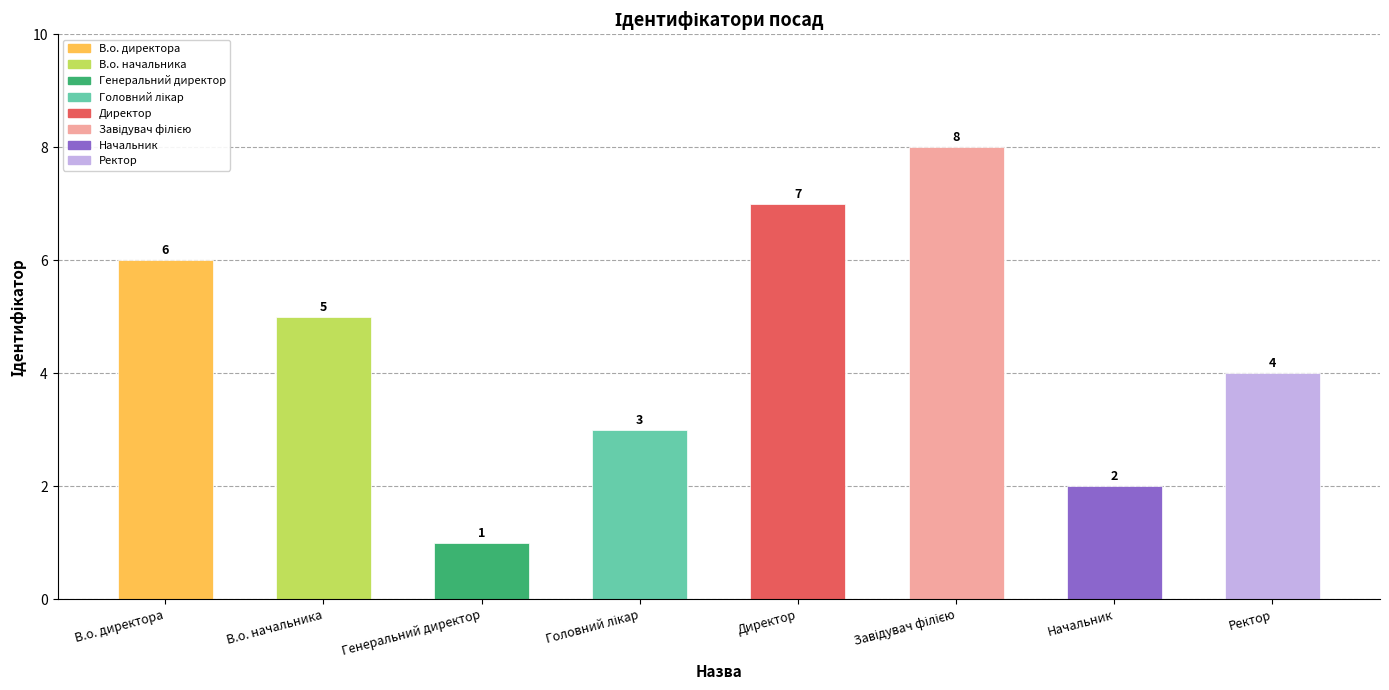

What is the value of the 3rd bar from the left?

1